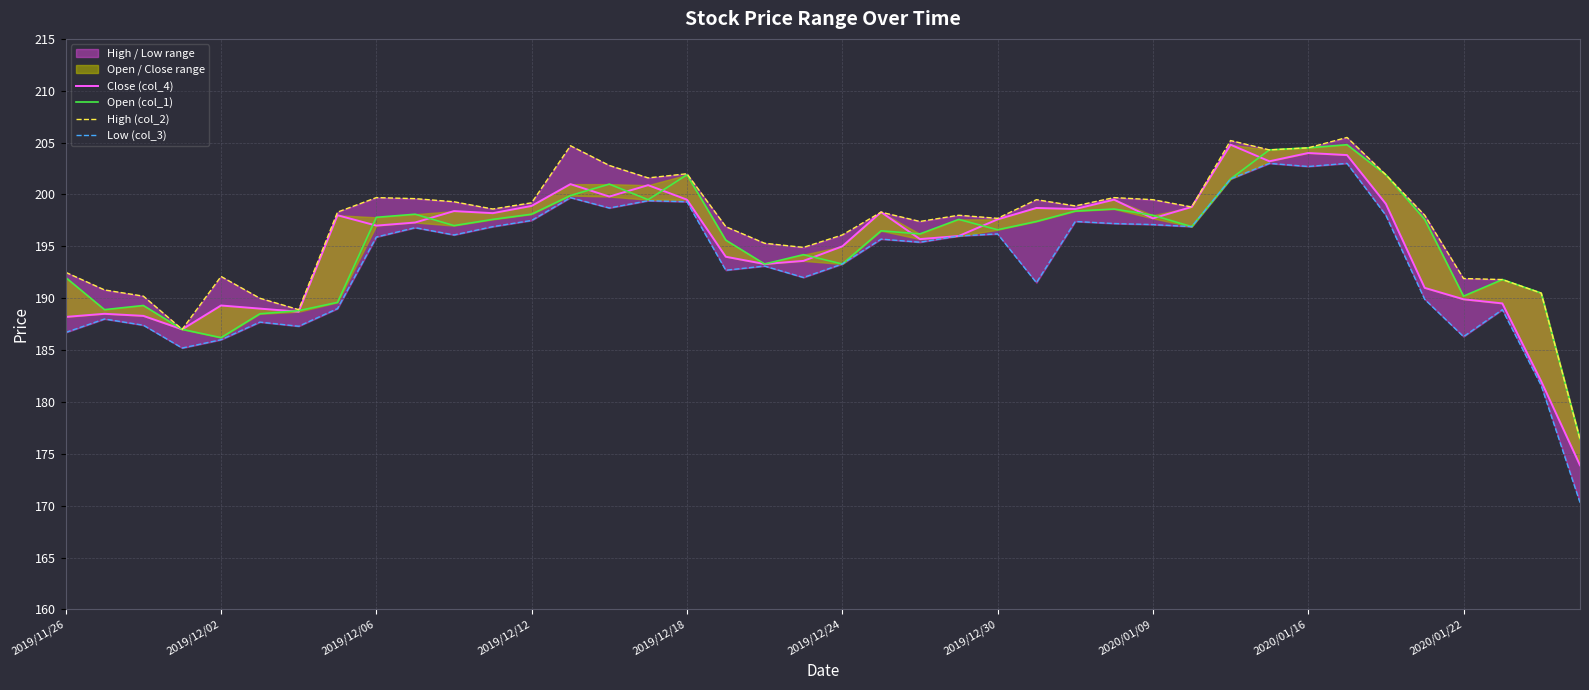

At which label does Close (col_4) reach its peak?

30